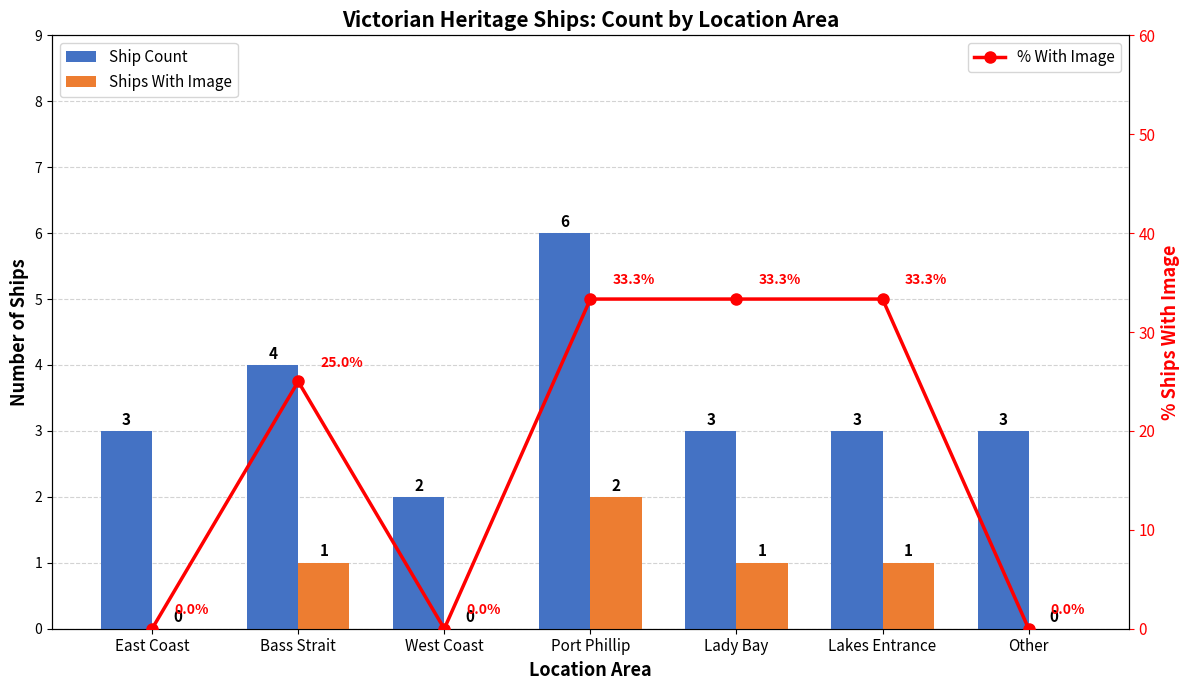

How many series are shown in this chart?

3